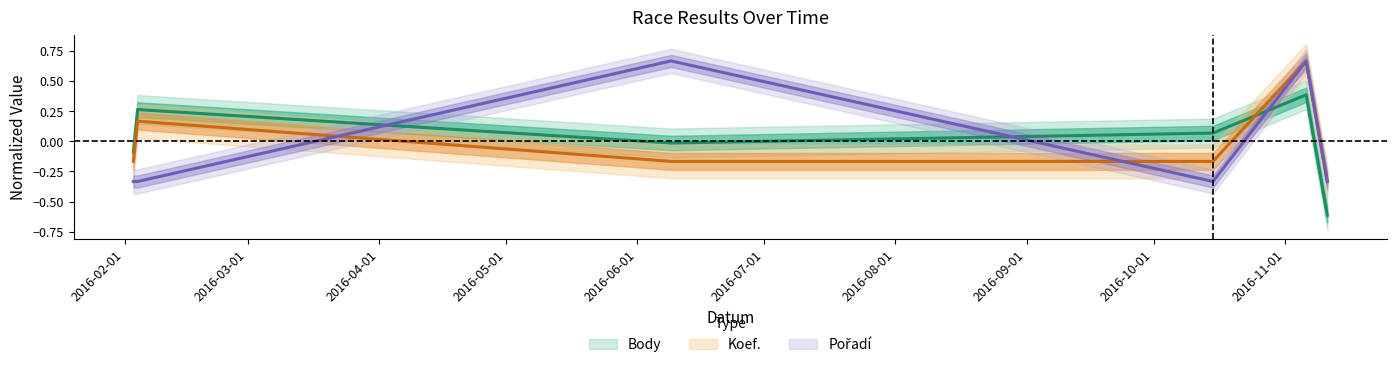

Does the chart display data point markers on the line(s)?

No